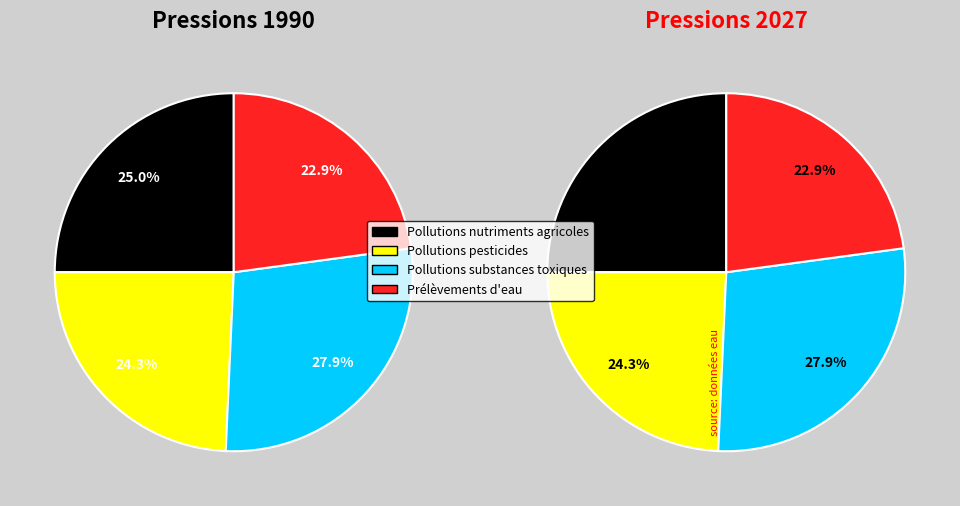

Does any single category account for the majority?

No